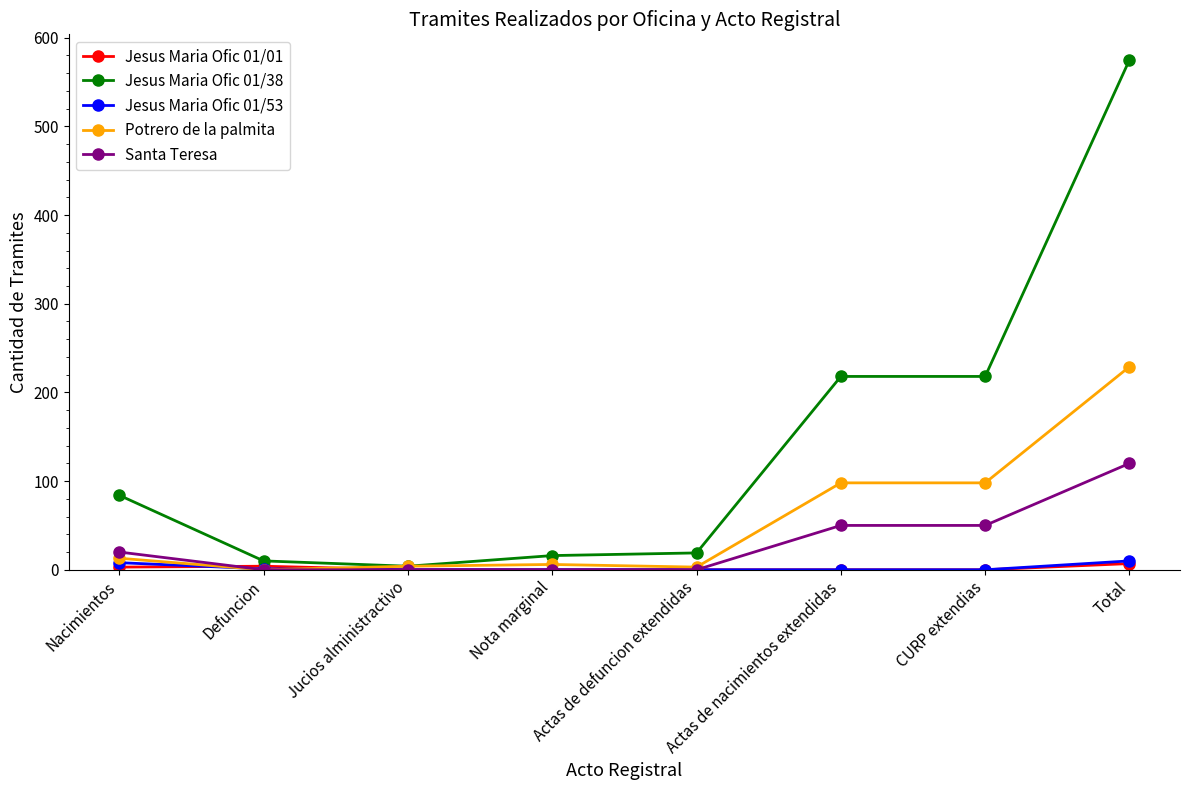

What is the total value across all series at Actas de nacimientos extendidas?

366